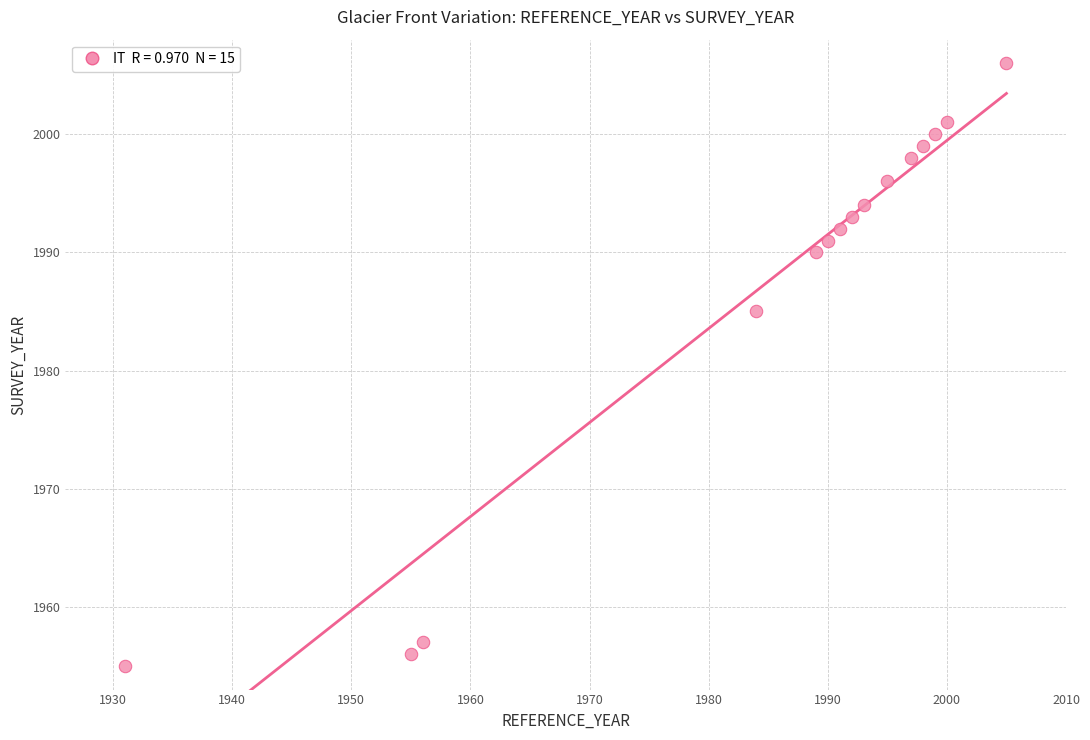

What Y value in the scatter plot is closest to 1980?

1985